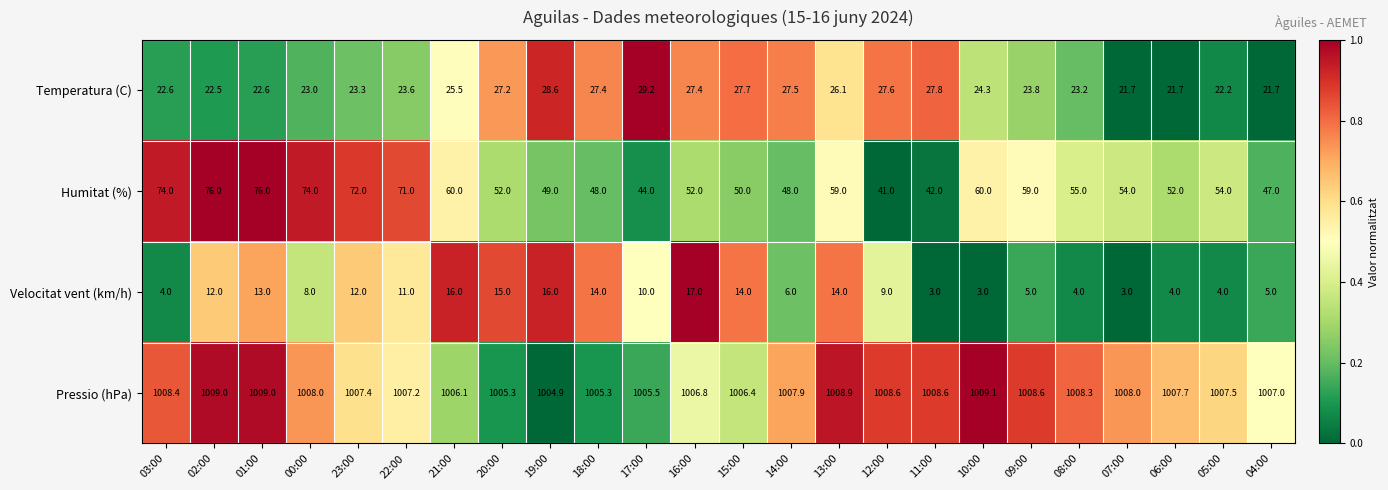

What is the total value across all series at 06:00?

1085.4